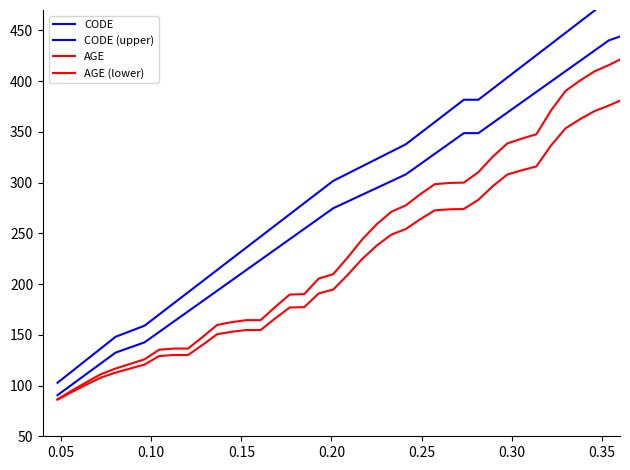

Does the chart have visible grid lines?

No